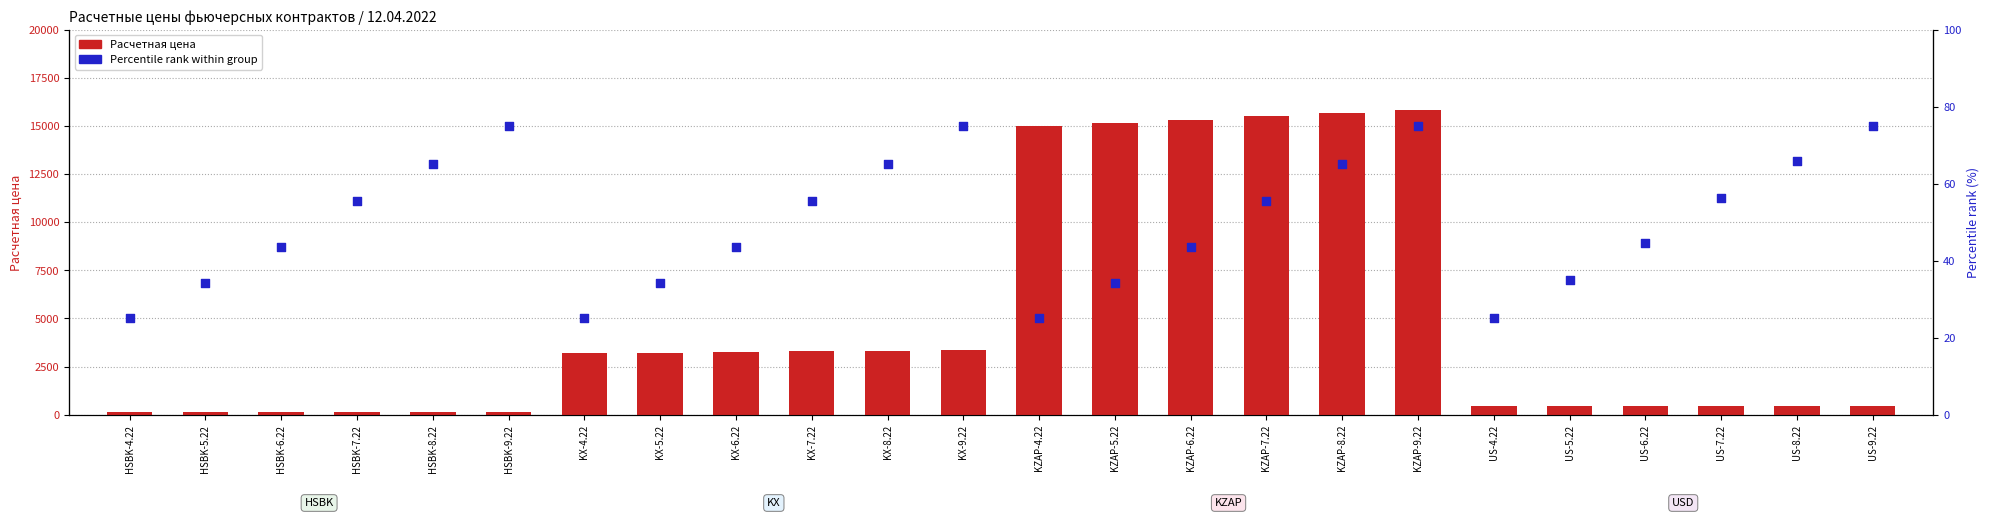

Is the value of Расчетная цена at KZAP-4.22 greater than the value of Percentile rank within group at KX-6.22?

Yes